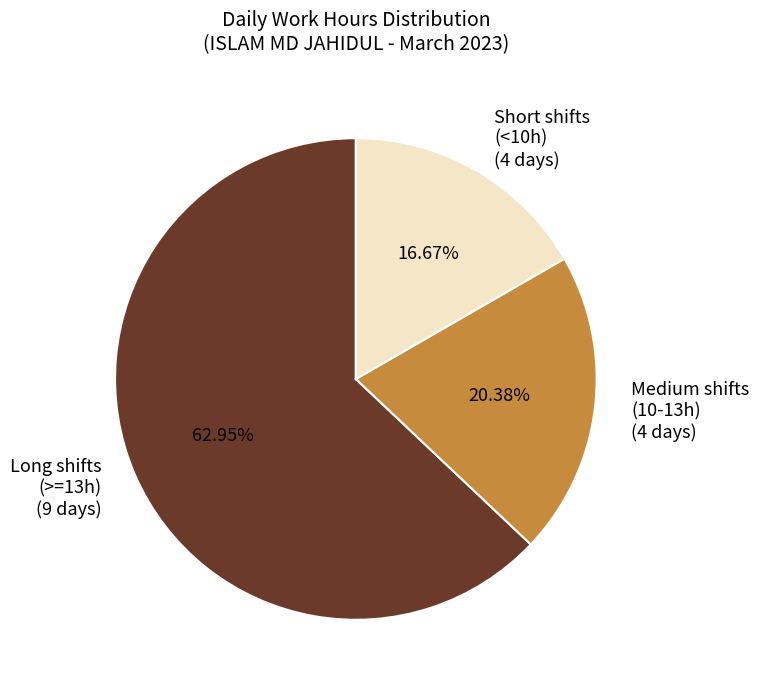

Rank the categories by value from lowest to highest.

Short shifts (<10h), Medium shifts (10-13h), Long shifts (>=13h)